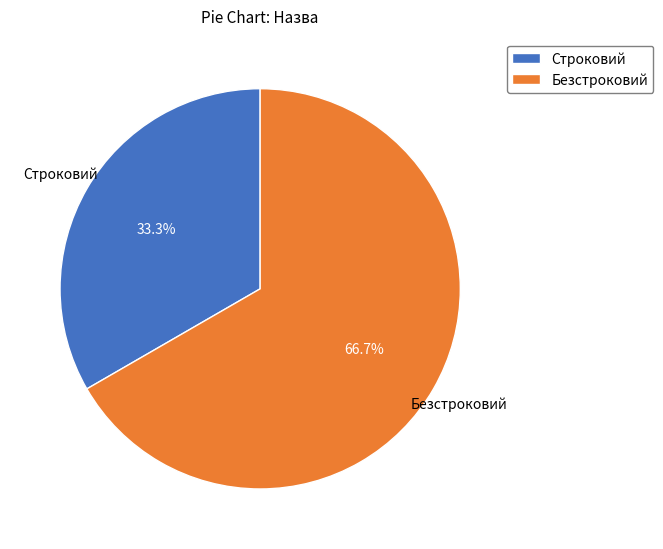

Count the number of slices in the pie.

2